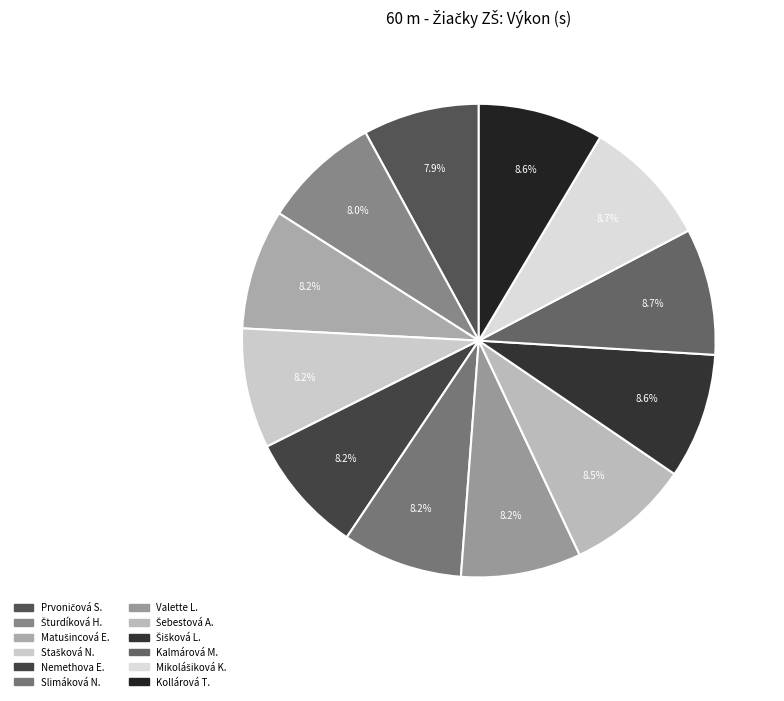

Does any single category account for the majority?

No